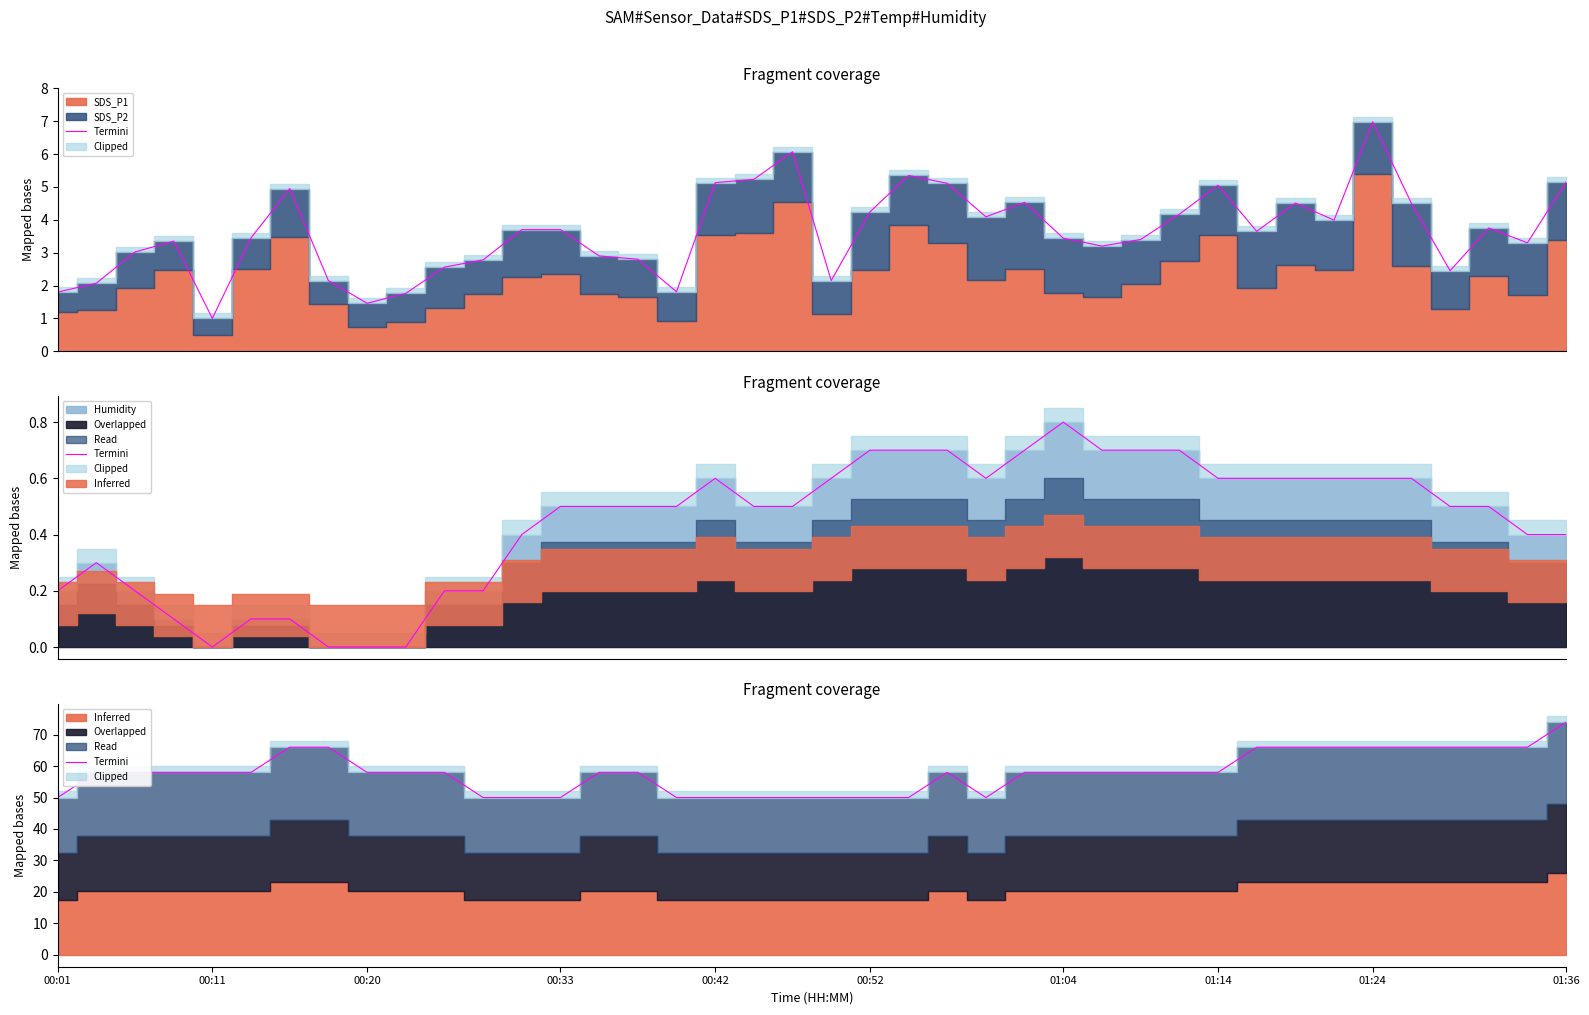

What position from the left is 00:01?

1